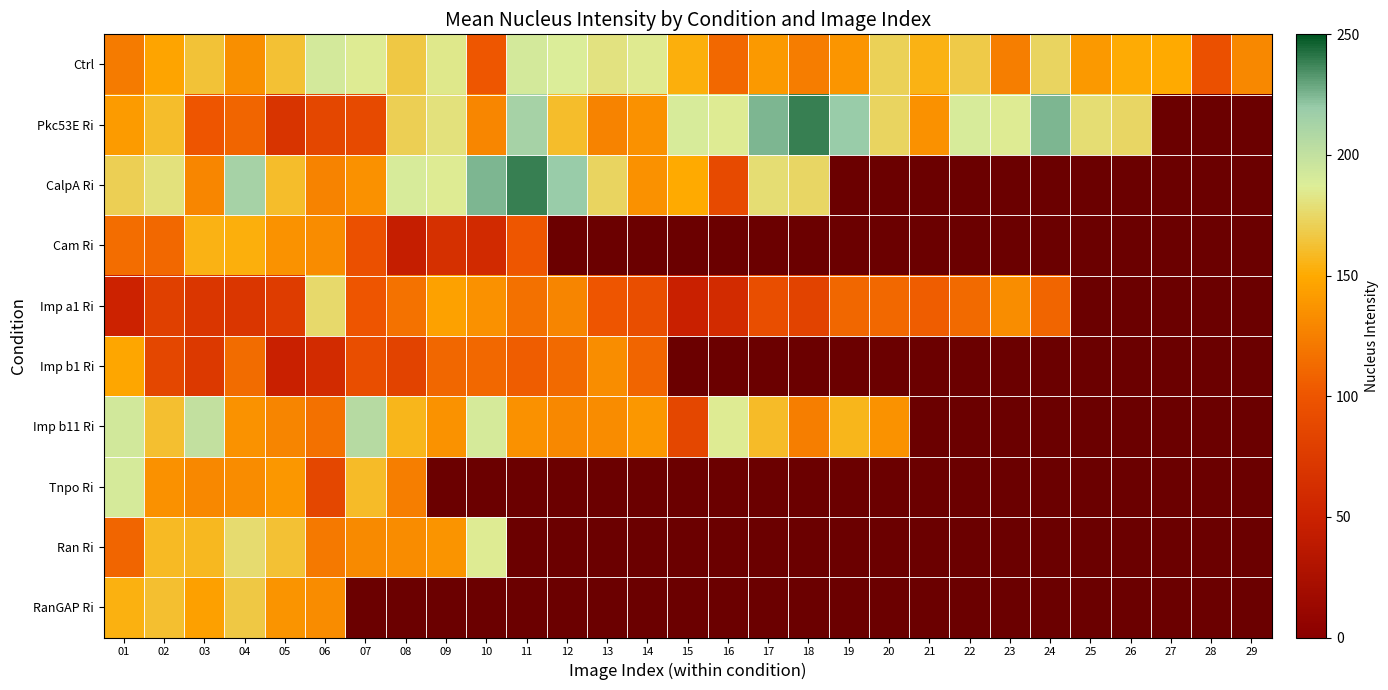

The Imp b1 Ri series shows 113.9 at 04. True or false?

True